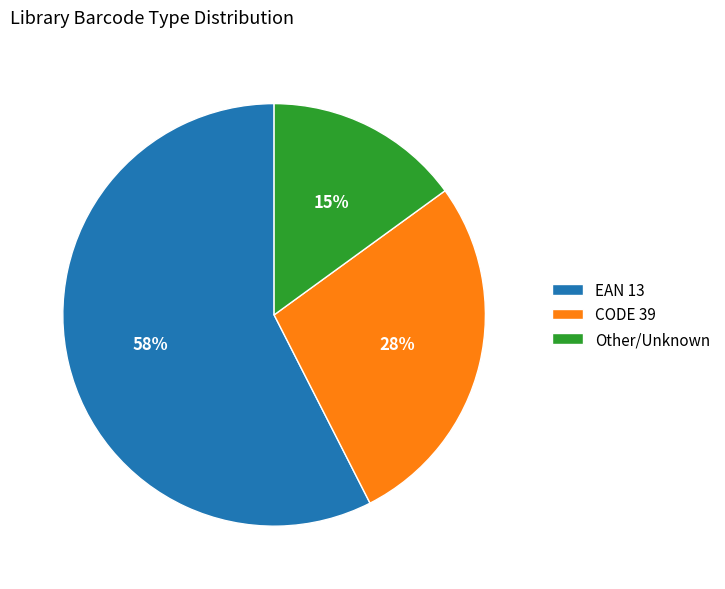

To the nearest percent, what portion does Other/Unknown represent?

15%